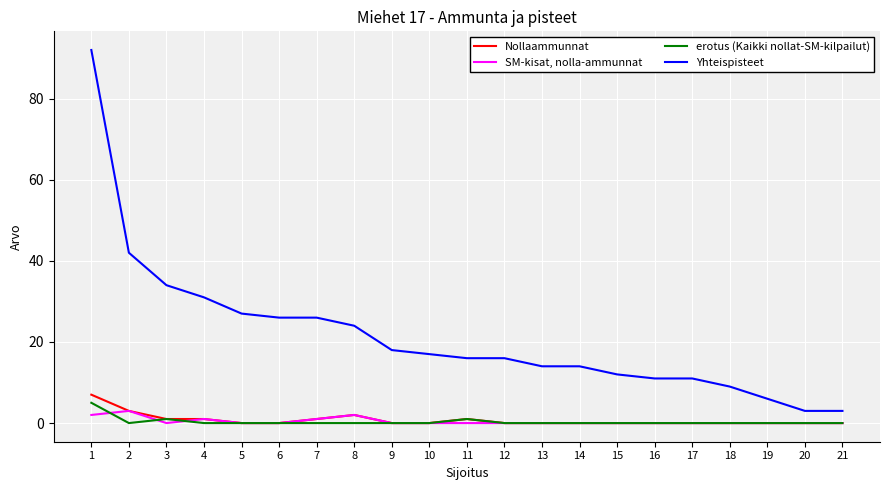

The SM-kisat, nolla-ammunnat series shows 0 at 15. True or false?

True